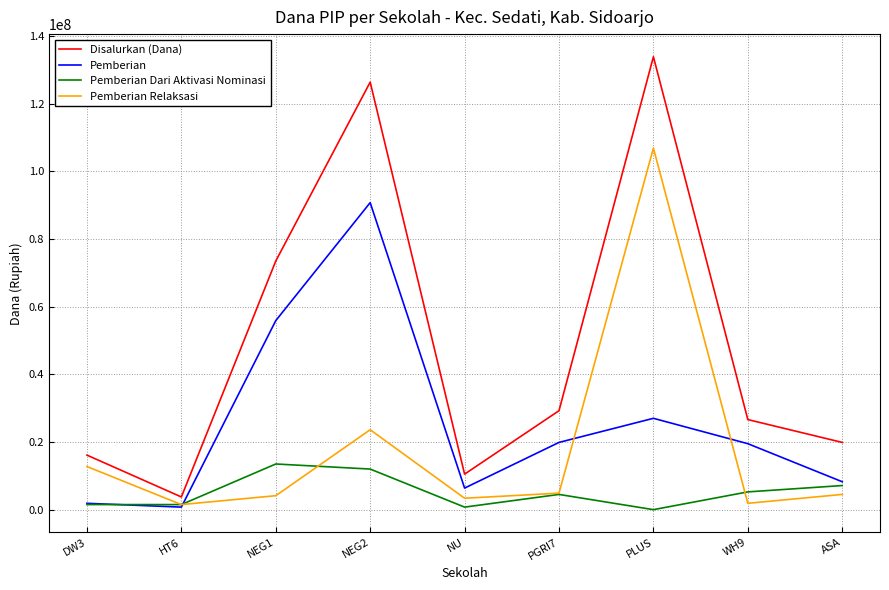

Which series has the widest spread of values?

Disalurkan (Dana)